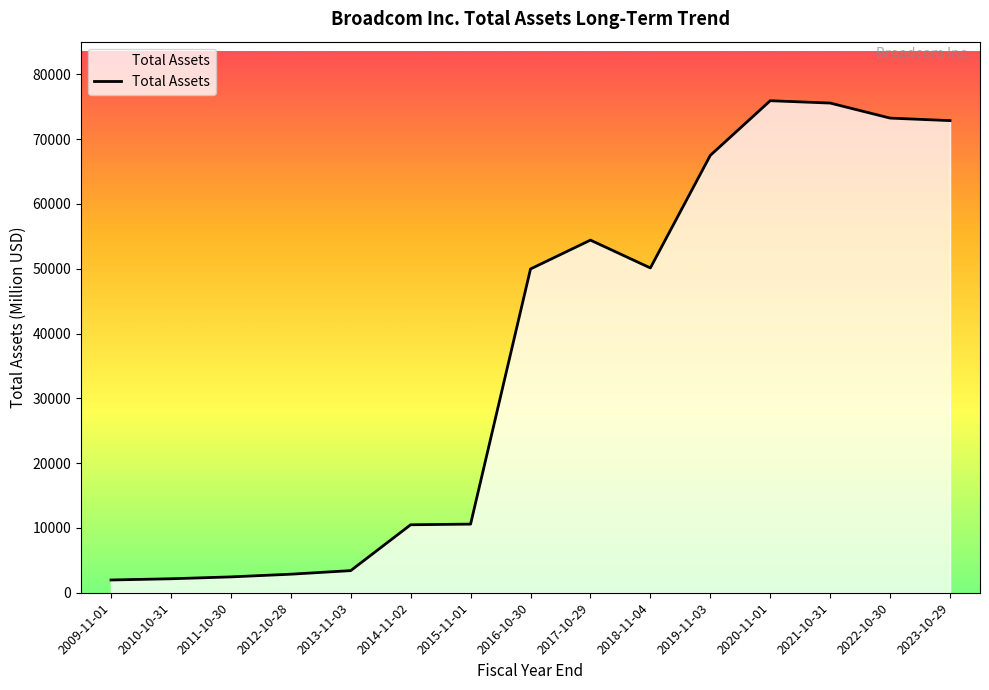

What is the maximum value shown in the chart?

75933